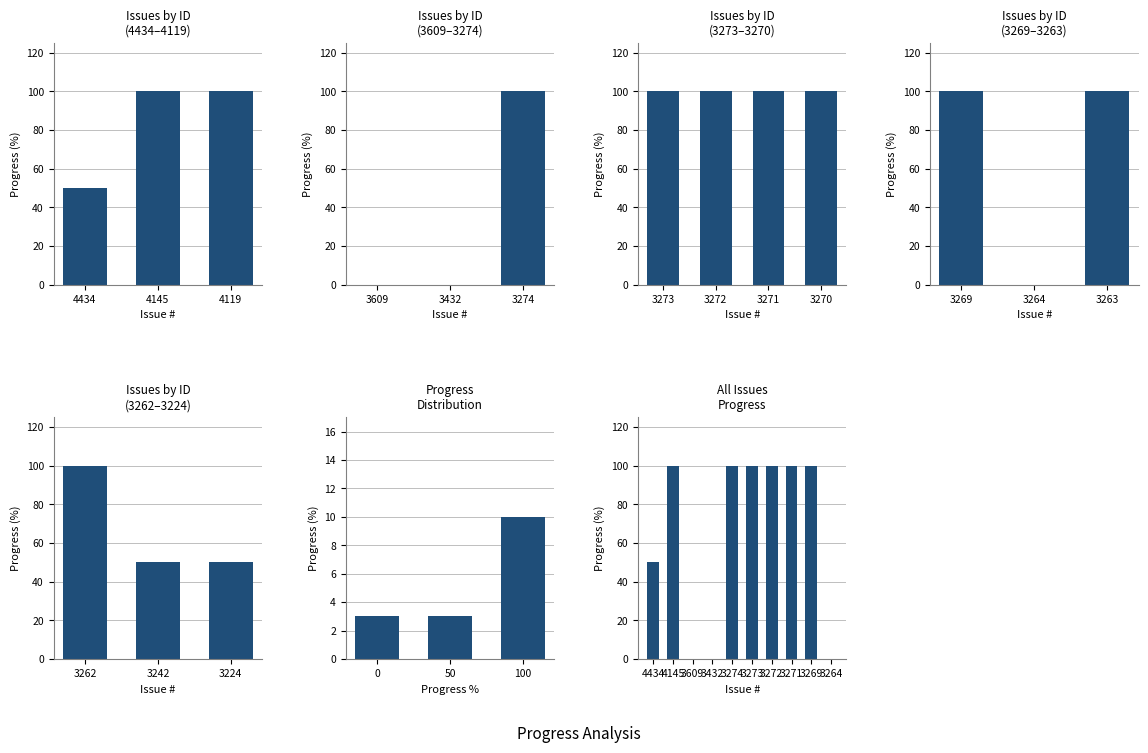

What is the average value?

72